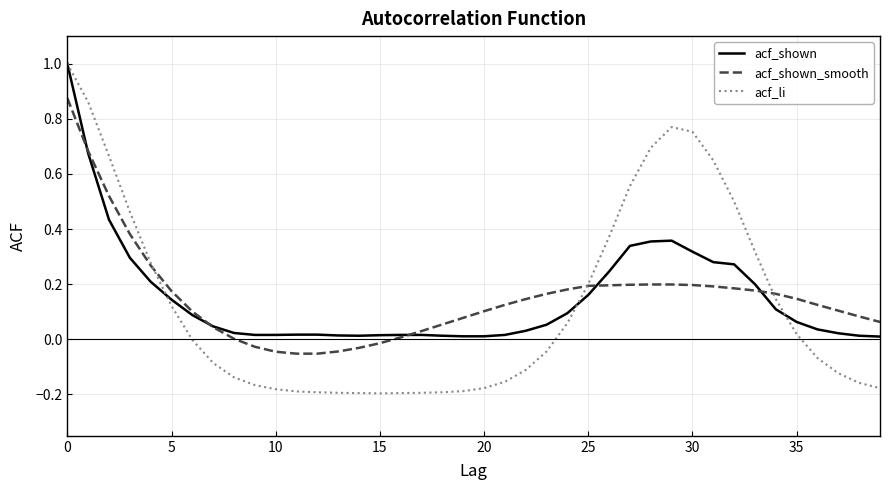

Which series has the widest spread of values?

acf_li